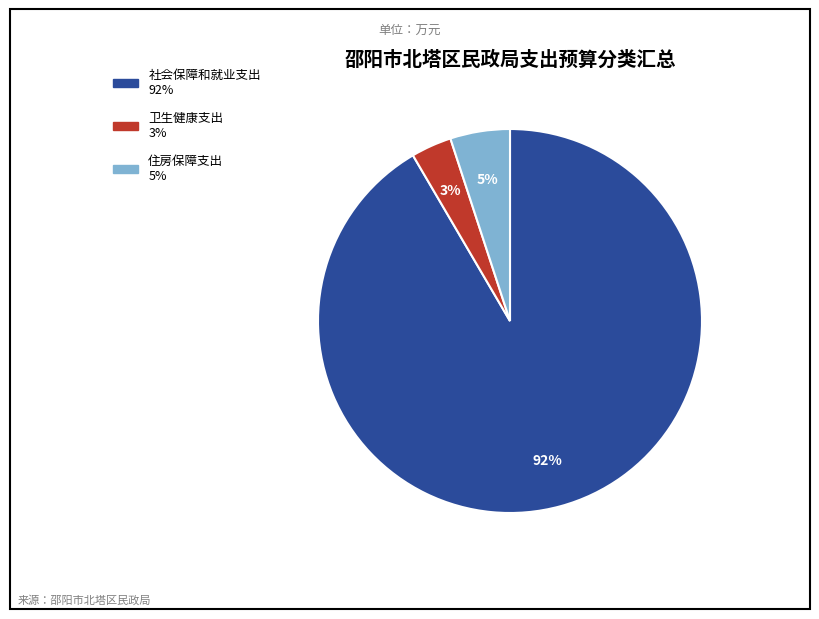

To the nearest percent, what is the combined percentage of 卫生健康支出 and 社会保障和就业支出?

95%